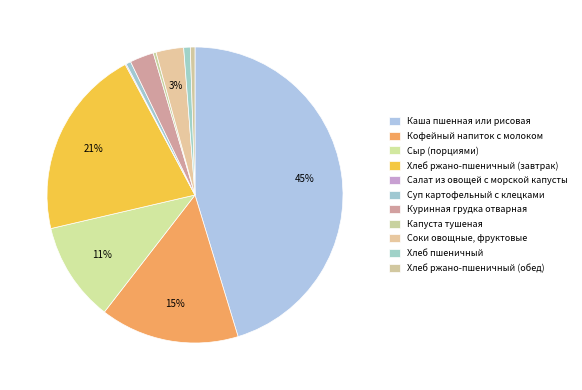

What percentage do Сыр (порциями) and Соки овощные, фруктовые together represent?

13.9%